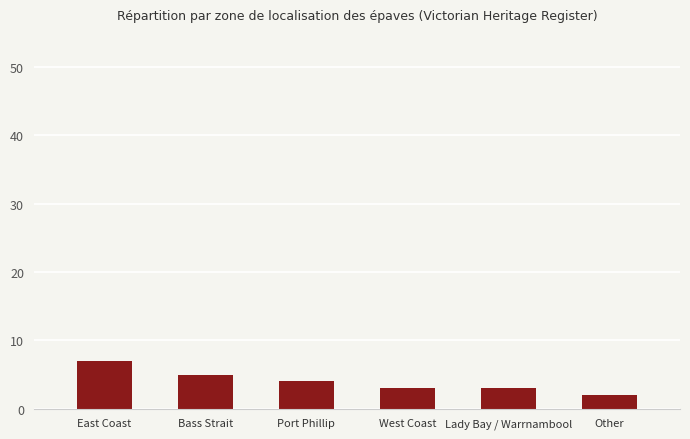

How many values are between 3 and 5?

4